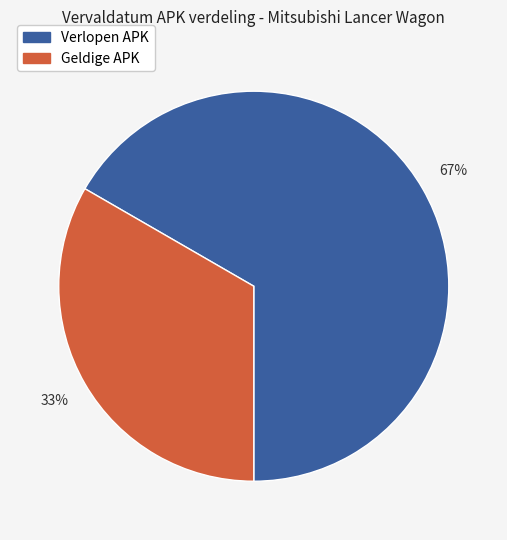

To the nearest percent, what is the average slice percentage?

50%